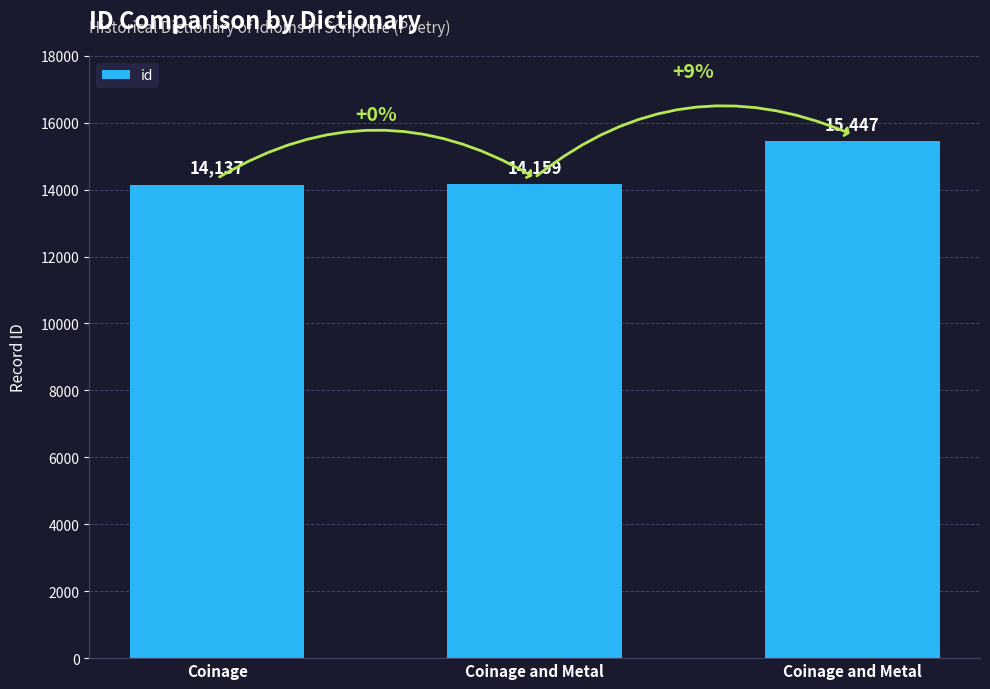

How many bars are there in total?

3